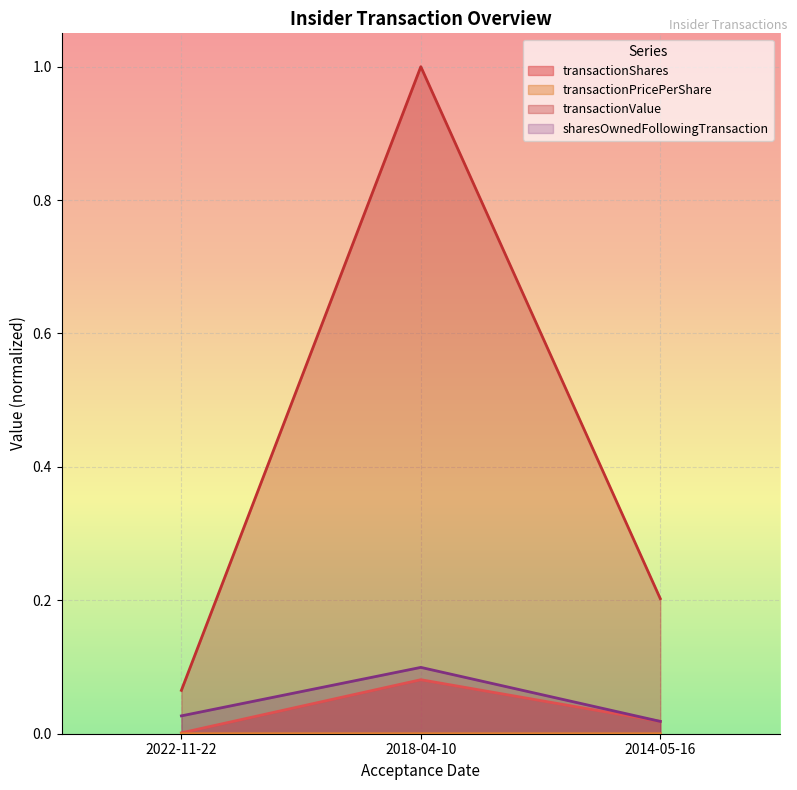

What is the total value across all series at 2014-05-16?

0.2